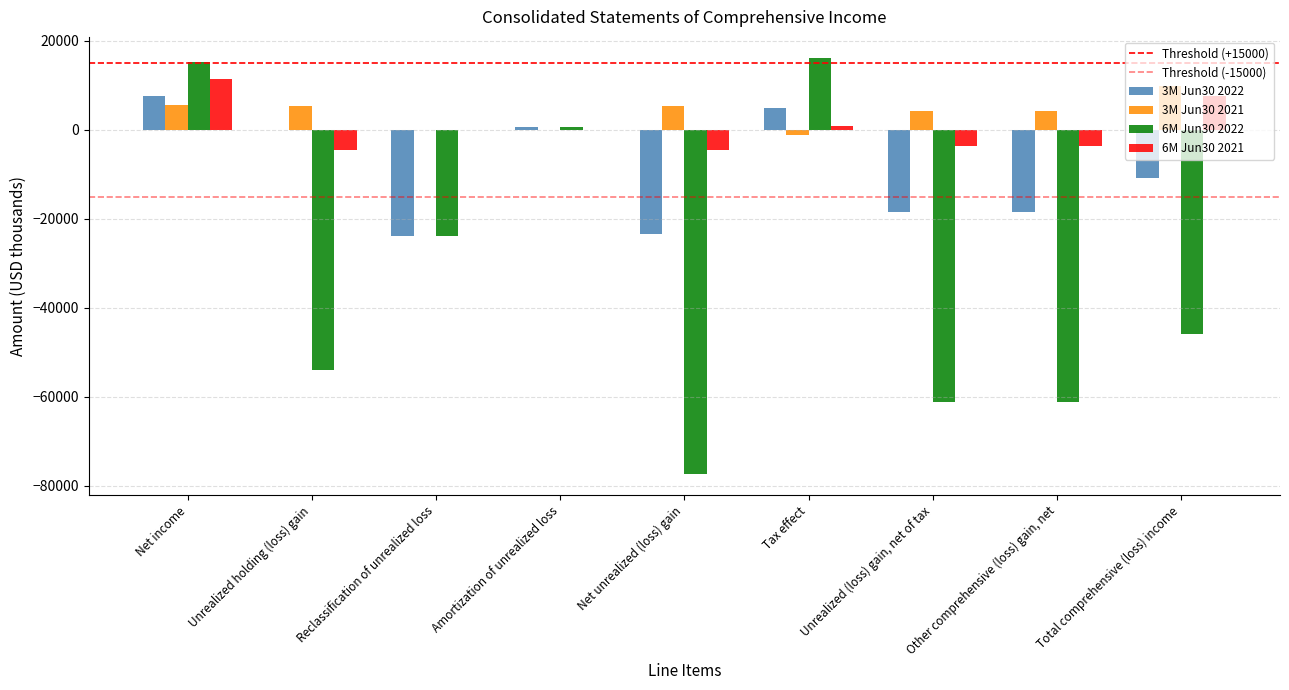

What position from the left is Net income?

1